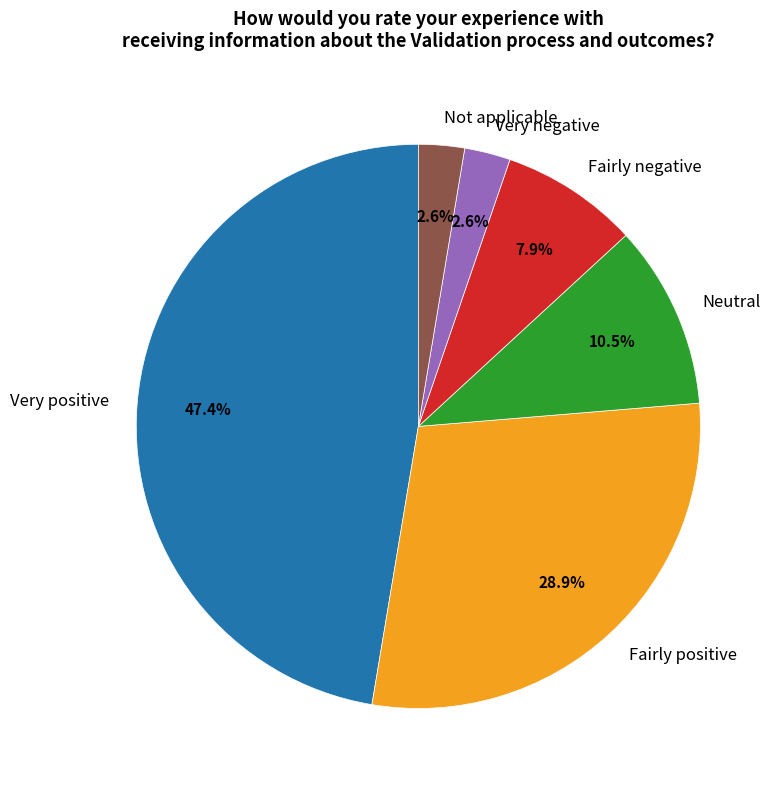

How many slices are in this pie chart?

6